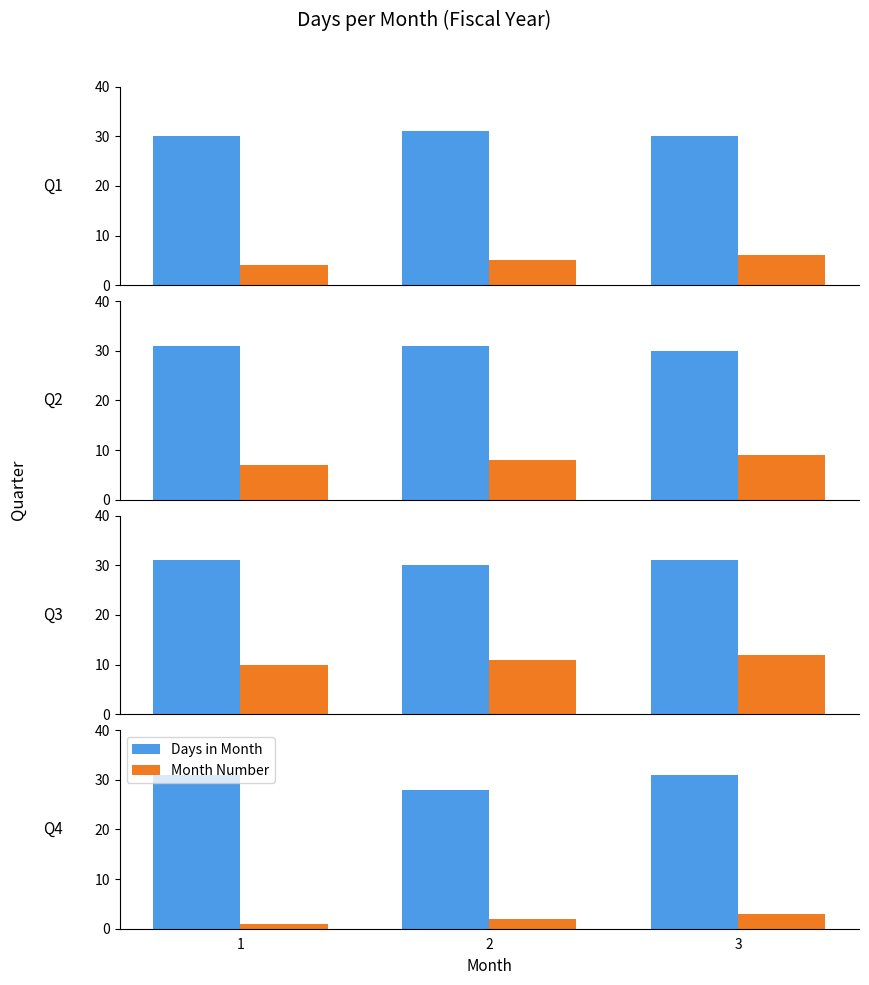

At which label does Month Number reach its minimum?

1